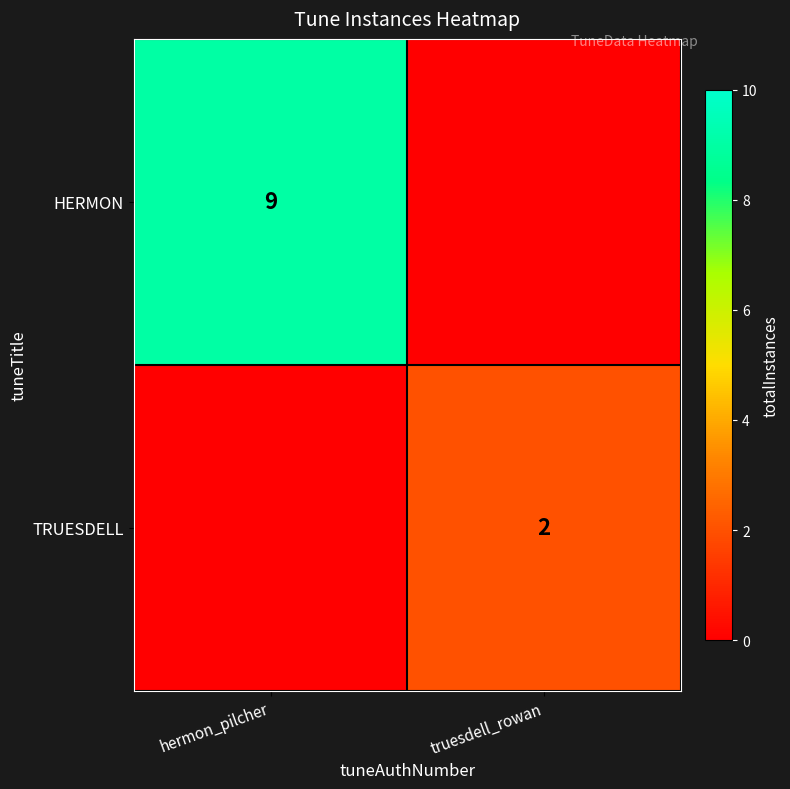

True or false: TRUESDELL has a value of 2 at truesdell_rowan.

True